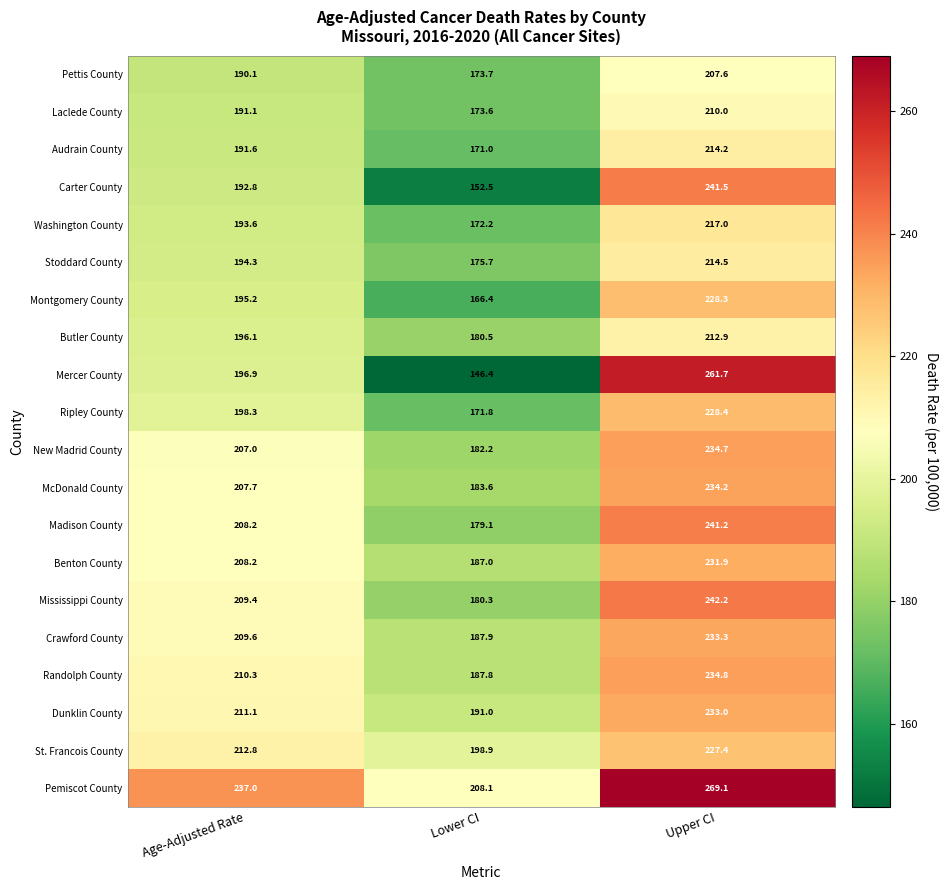

Which series has the largest total across all categories?

Pemiscot County